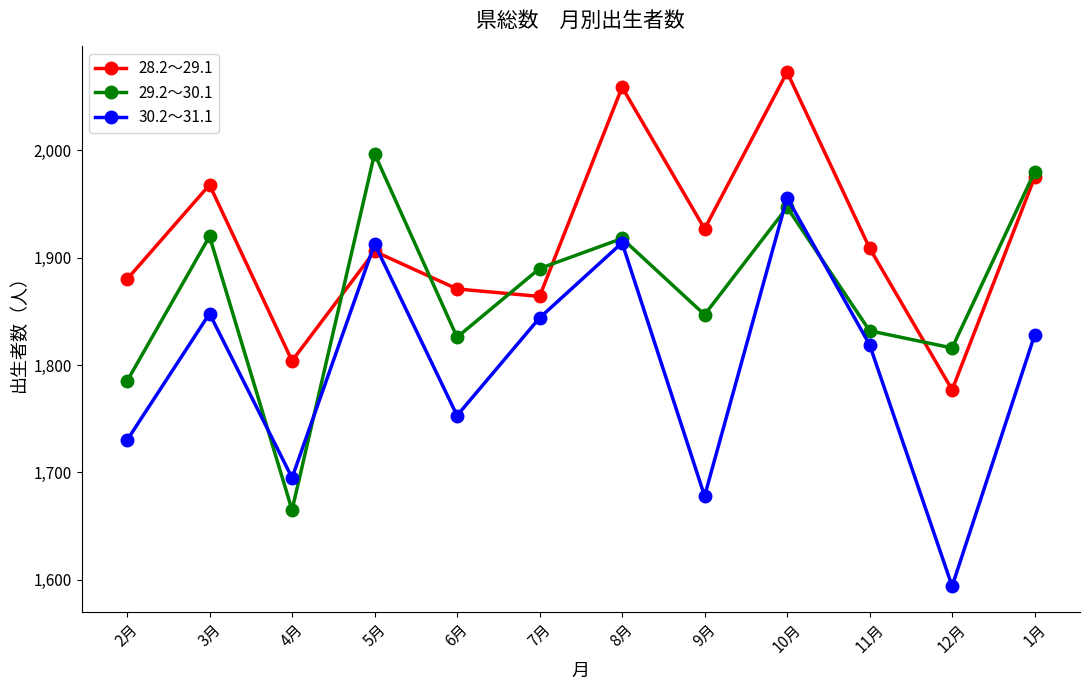

True or false: 30.2～31.1 has more than 2 interior local peaks.

True